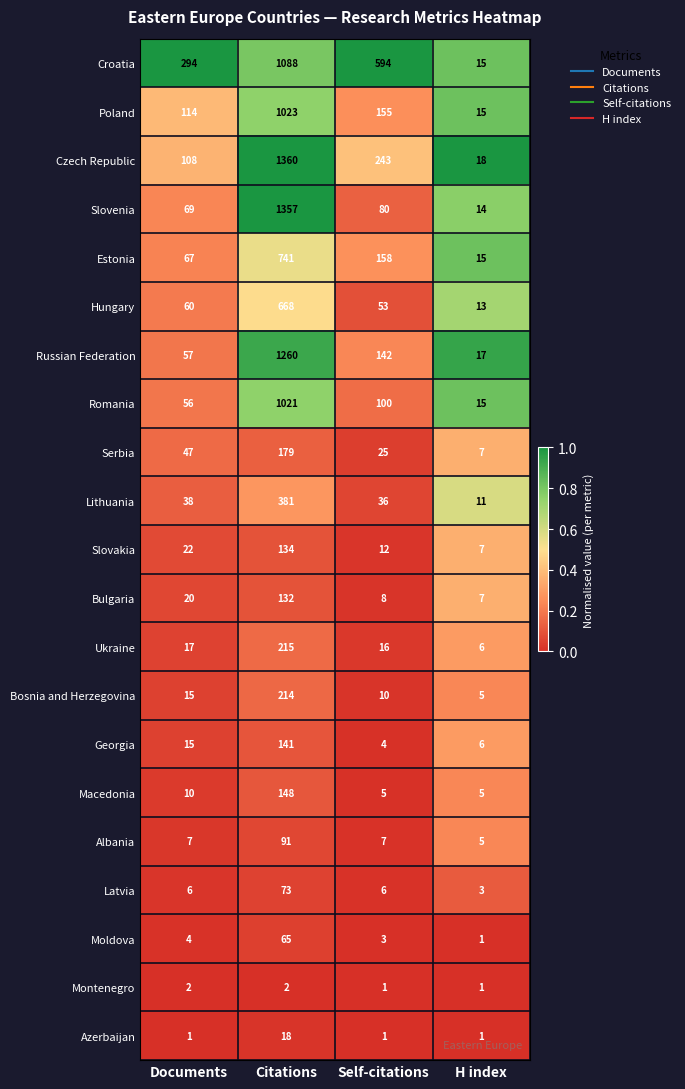

Which series has the largest total across all categories?

Croatia